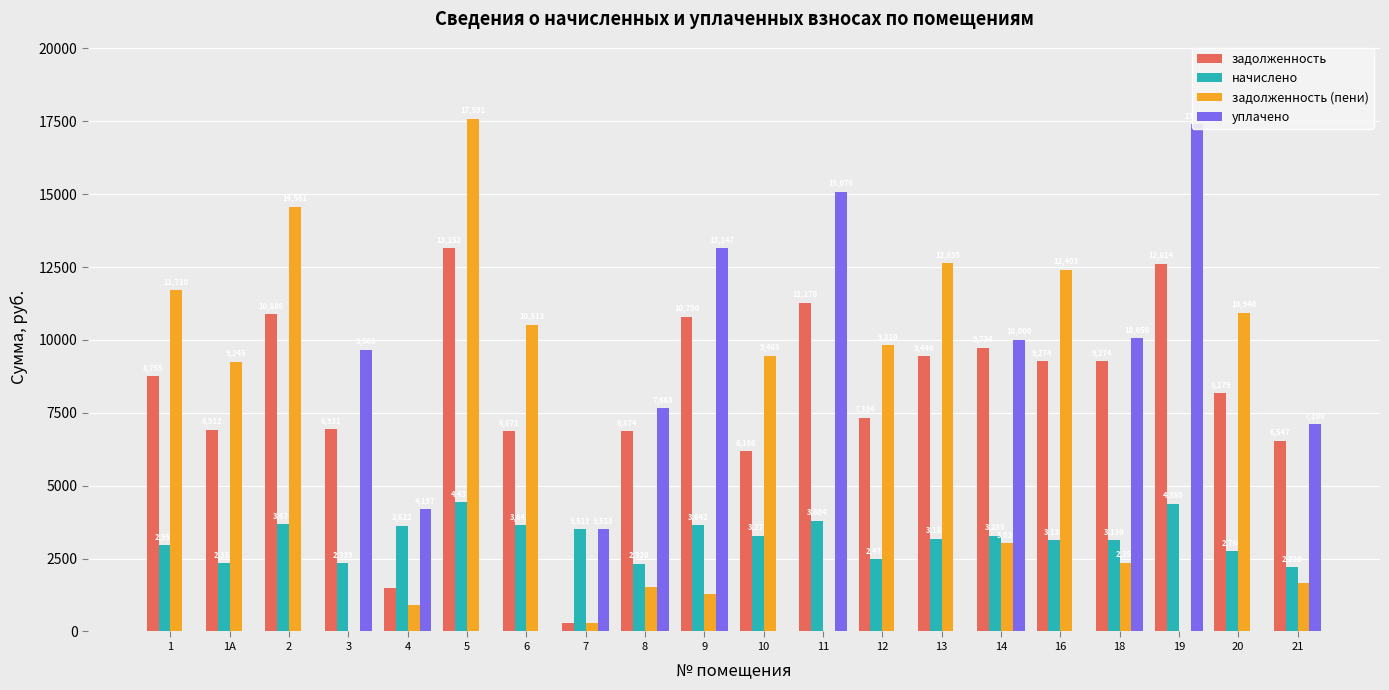

Reading left to right, what are all the values shown in this chart?

задолженность: 1=8755.2	1А=6912.0	2=10886.4	3=6931.2	4=1478.4	5=13152.0	6=6871.1	7=292.6	8=6873.6	9=10790.4	10=6186.4	11=11270.4	12=7334.4	13=9446.4	14=9734.4	16=9273.6	18=9273.6	19=12614.2	20=8179.2	21=6547.2
начислено: 1=2954.9	1А=2332.8	2=3674.2	3=2339.3	4=3622.3	5=4438.8	6=3641.8	7=3512.2	8=2319.8	9=3641.8	10=3278.9	11=3803.8	12=2475.4	13=3188.2	14=3285.4	16=3129.8	18=3129.8	19=4380.5	20=2760.5	21=2209.7
задолженность (пени): 1=11710.1	1А=9244.8	2=14560.6	3=0.0	4=904.2	5=17590.8	6=10512.8	7=292.1	8=1530.3	9=1284.9	10=9465.3	11=0.0	12=9809.8	13=12634.6	14=3019.8	16=12403.4	18=2353.4	19=0.0	20=10939.7	21=1656.9
уплачено: 1=0.0	1А=0.0	2=0.0	3=9666.1	4=4196.6	5=0.0	6=0.0	7=3512.6	8=7663.1	9=13147.3	10=0.0	11=15076.0	12=0.0	13=0.0	14=10000.0	16=0.0	18=10050.0	19=17401.1	20=0.0	21=7100.0